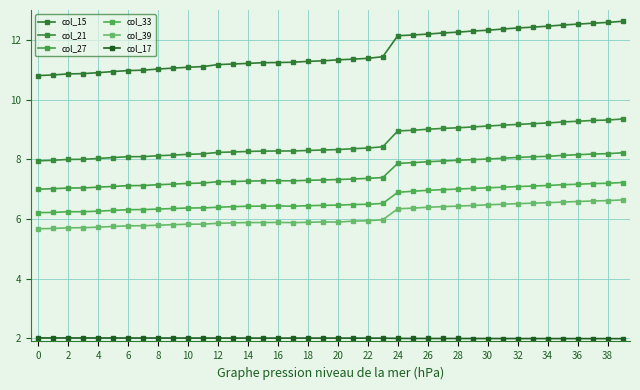

How many distinct data groups are displayed?

6